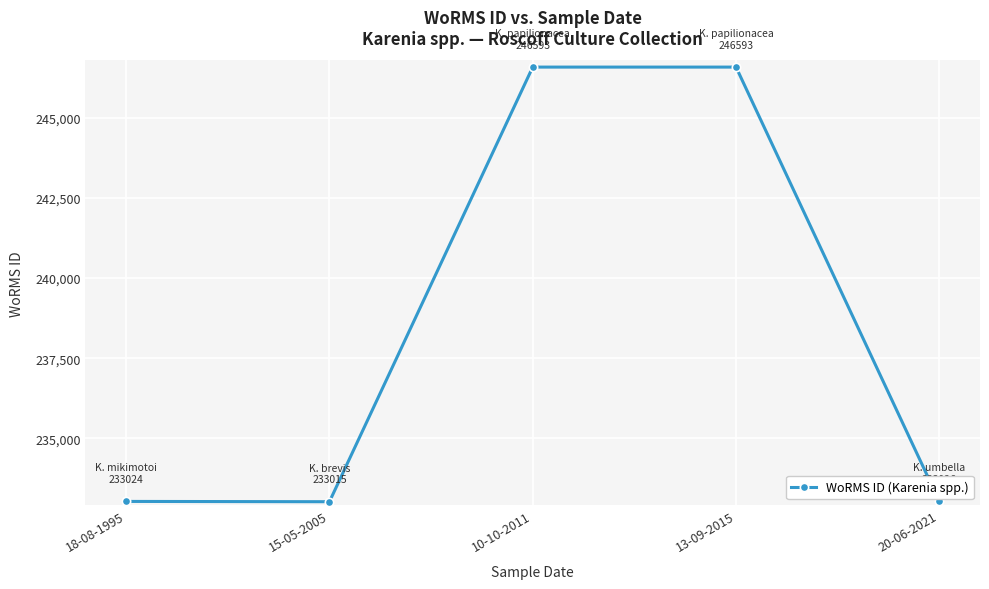

Between 18-08-1995 and 10-10-2011, which is larger?

10-10-2011